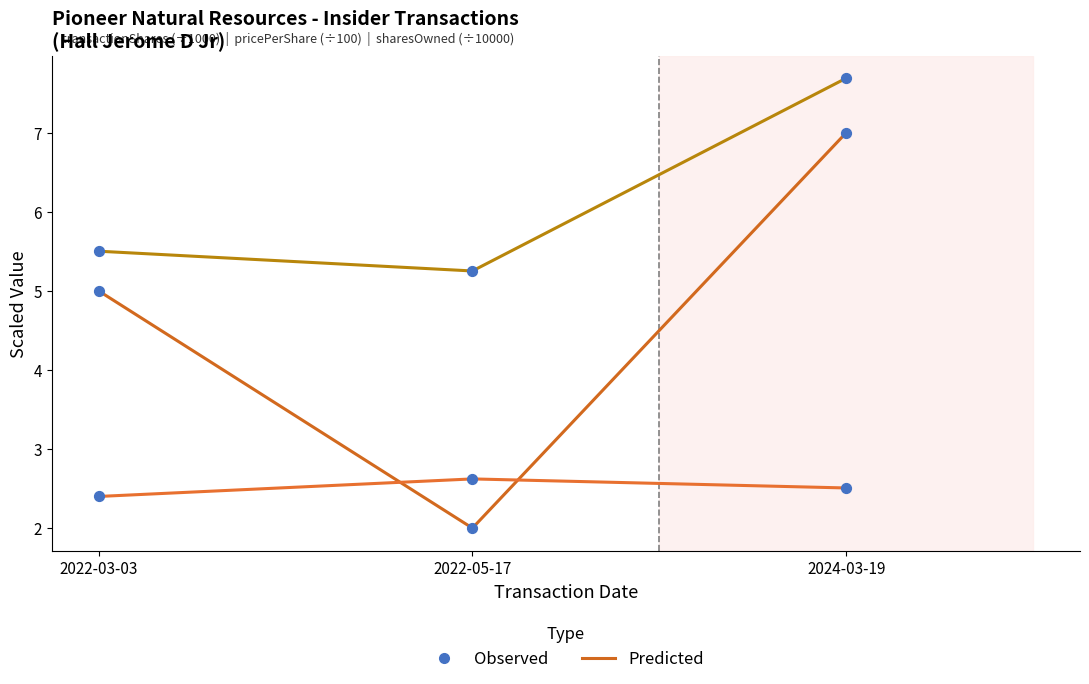

How many lines are shown in the chart?

3